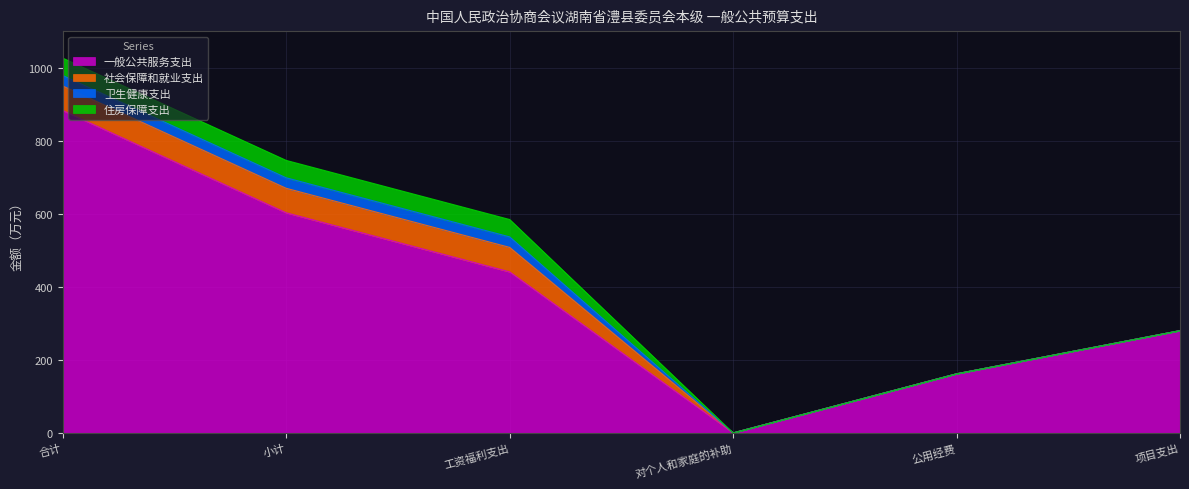

Which category has the highest value across all series?

合计